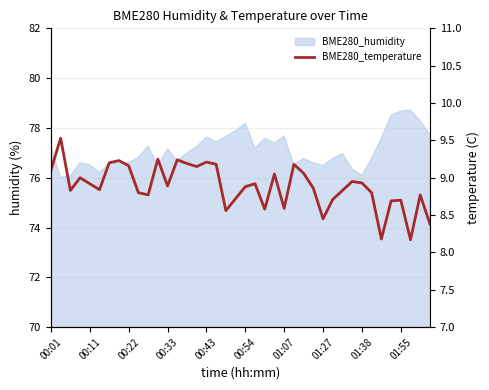

What is the smallest value displayed?

8.2